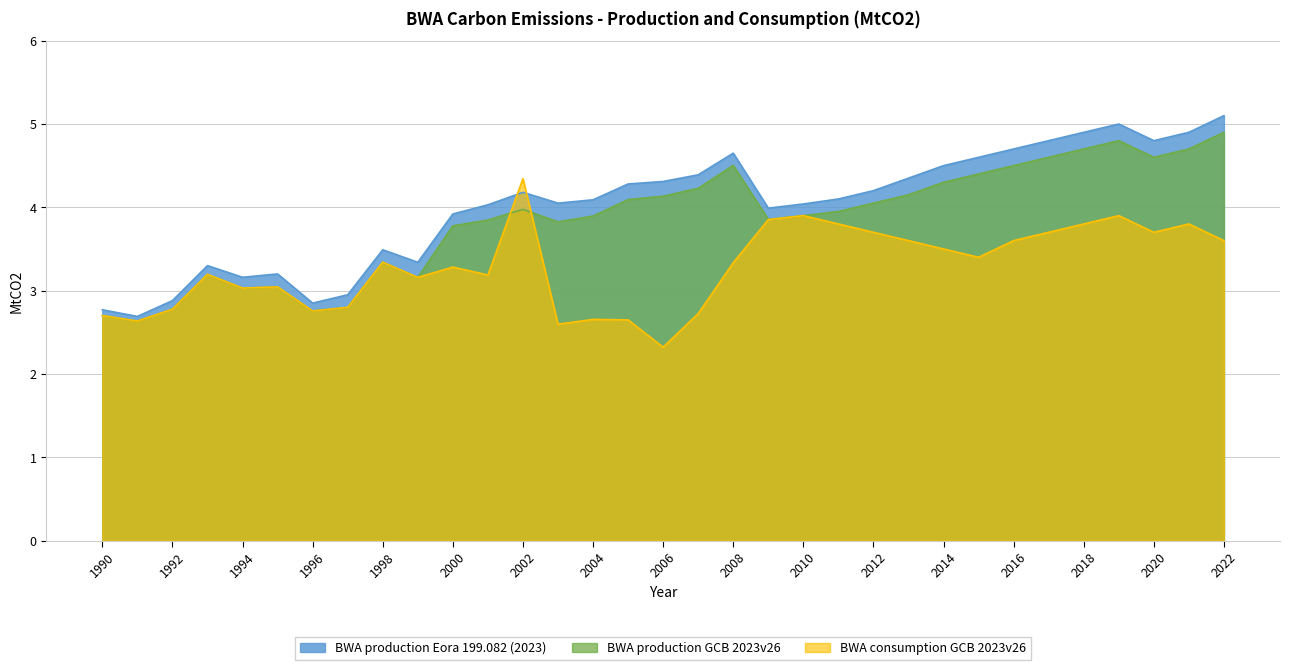

Rank the series by their average value, from lowest to highest.

BWA consumption GCB 2023v26, BWA production GCB 2023v26, BWA production Eora 199.082 (2023)